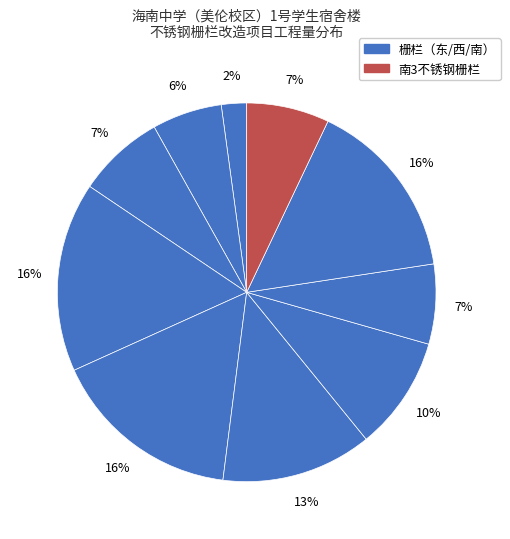

To the nearest percent, what is the average slice percentage?

10%